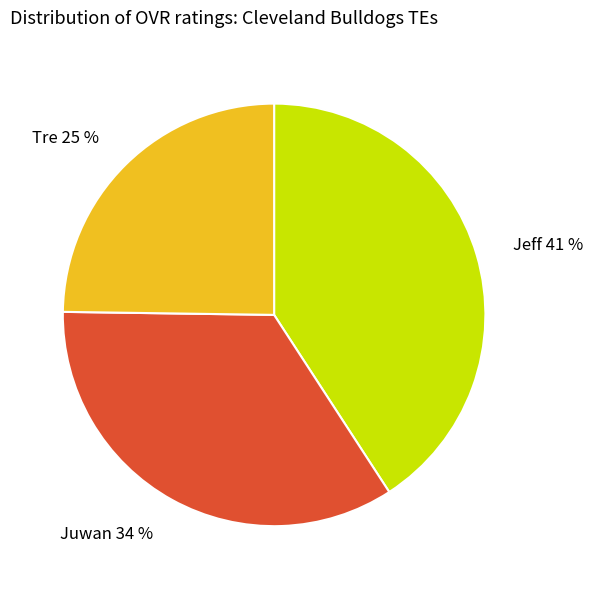

What percentage is the Jeff slice, to the nearest percent?

41%